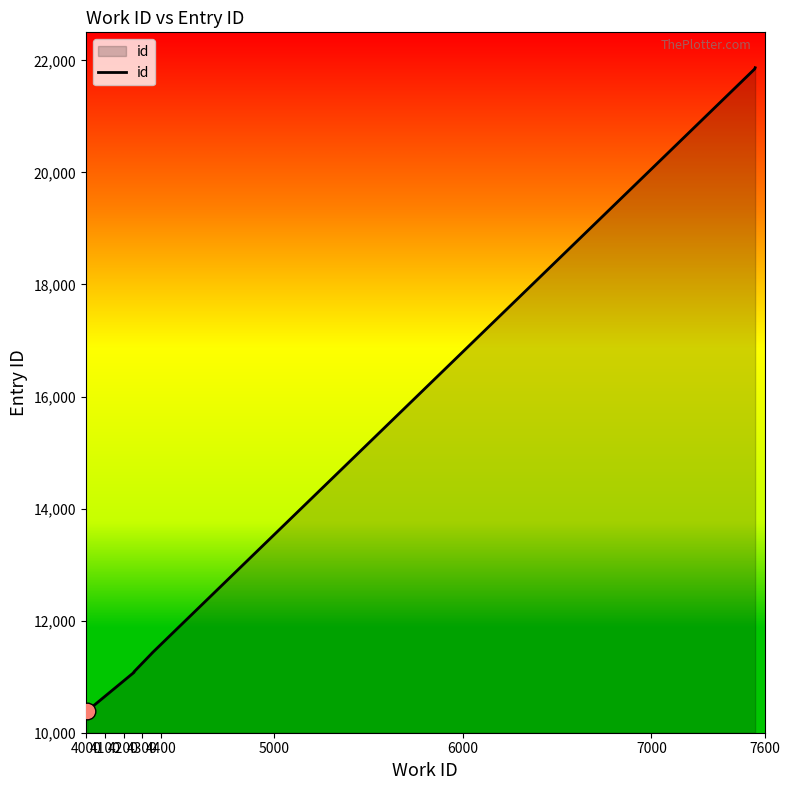

Count the number of data series in this chart.

1